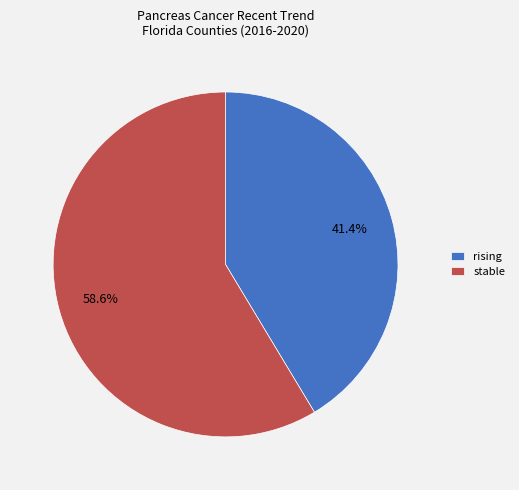

How many slices are in this pie chart?

2